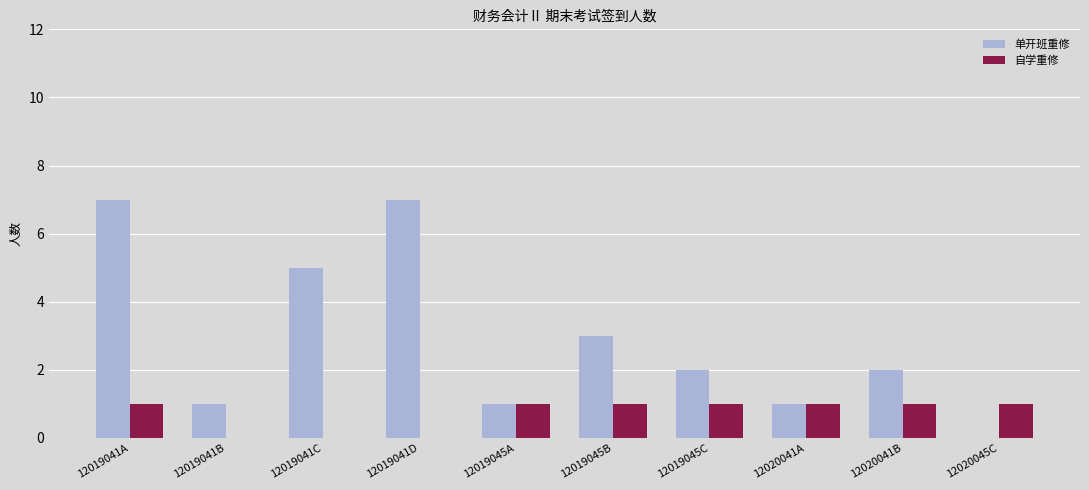

What is the greatest value displayed?

7